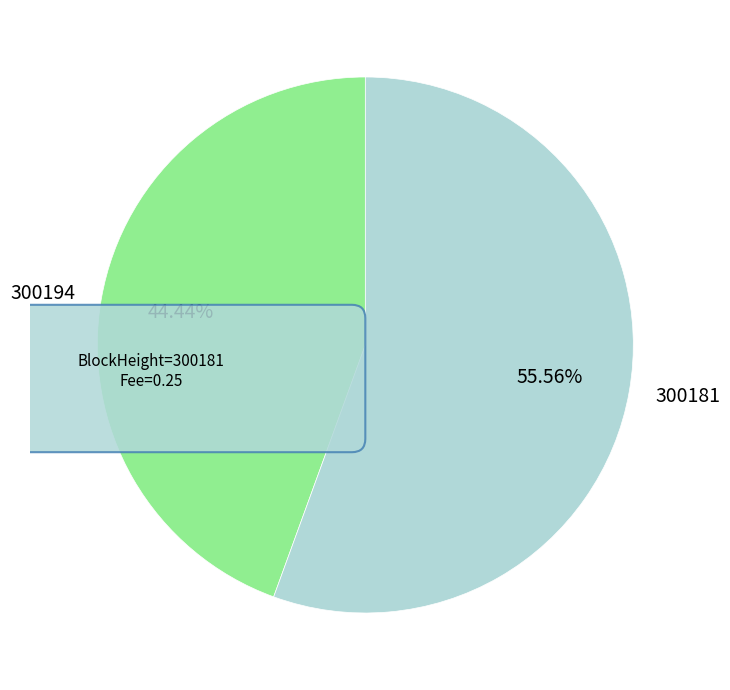

To the nearest percent, what is the average slice percentage?

50%